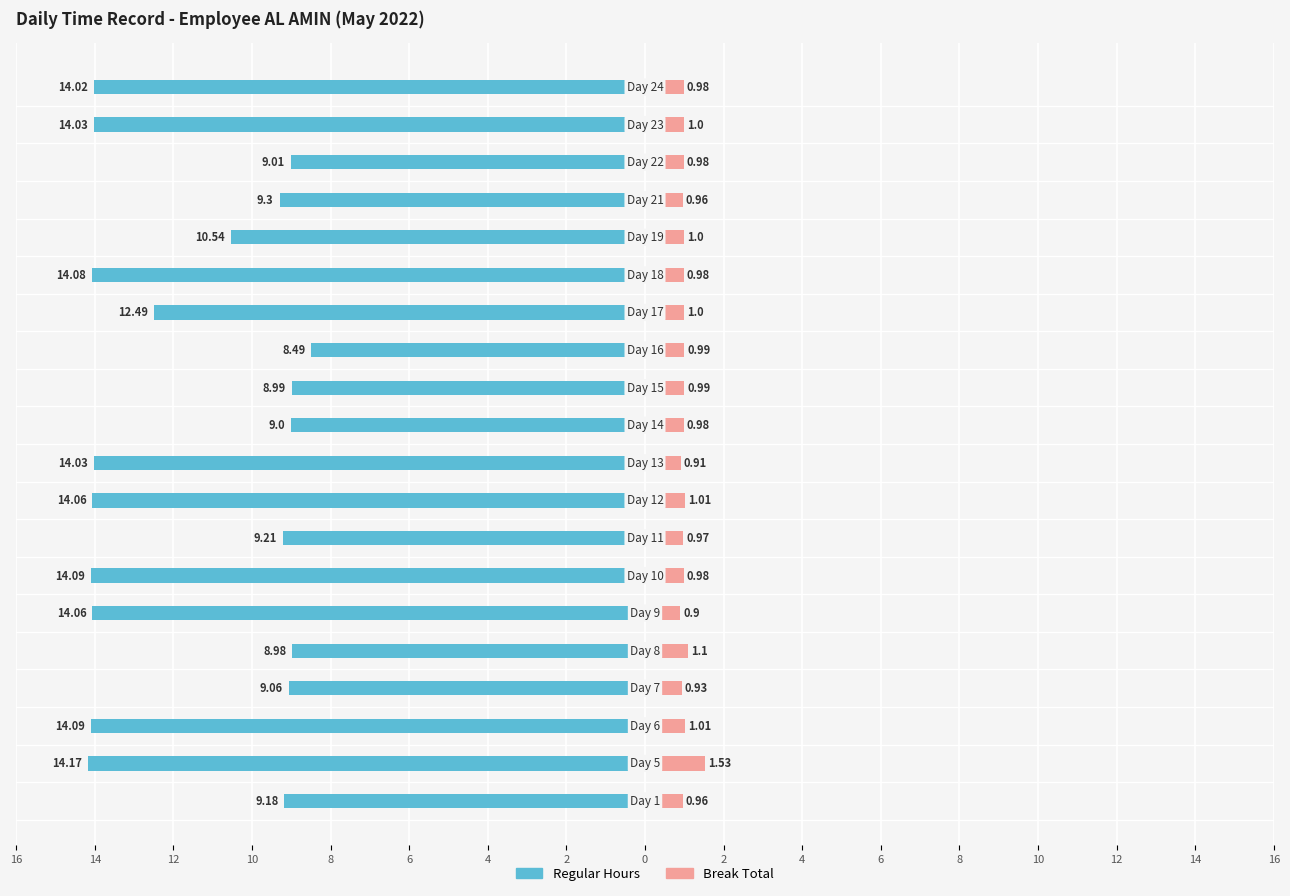

How many values in the Regular Hours series are below -10?

11